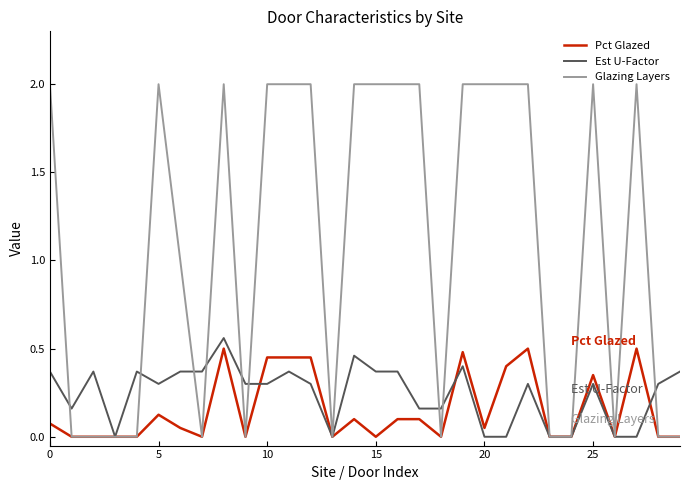

Which series has the largest total across all categories?

Glazing Layers